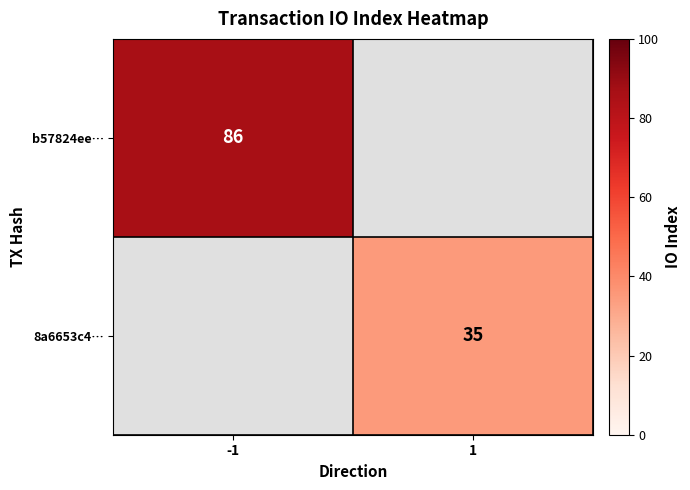

True or false: b57824ee… has a value of 86 at -1.

True